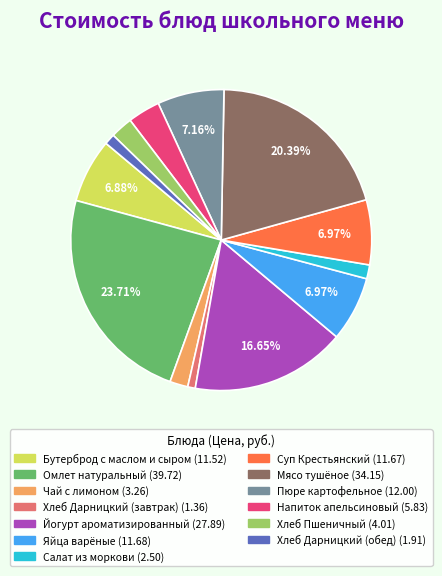

How many segments does this pie chart have?

13